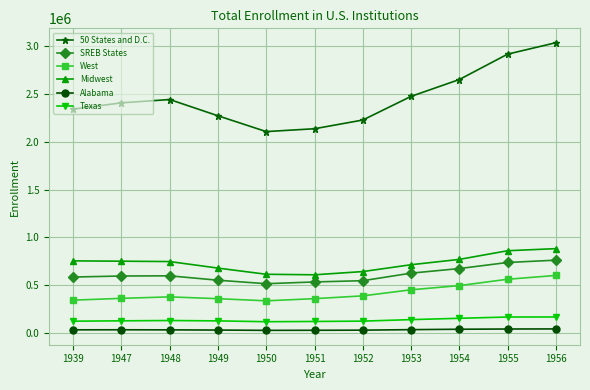

How many data points in West are less than 376937?

5